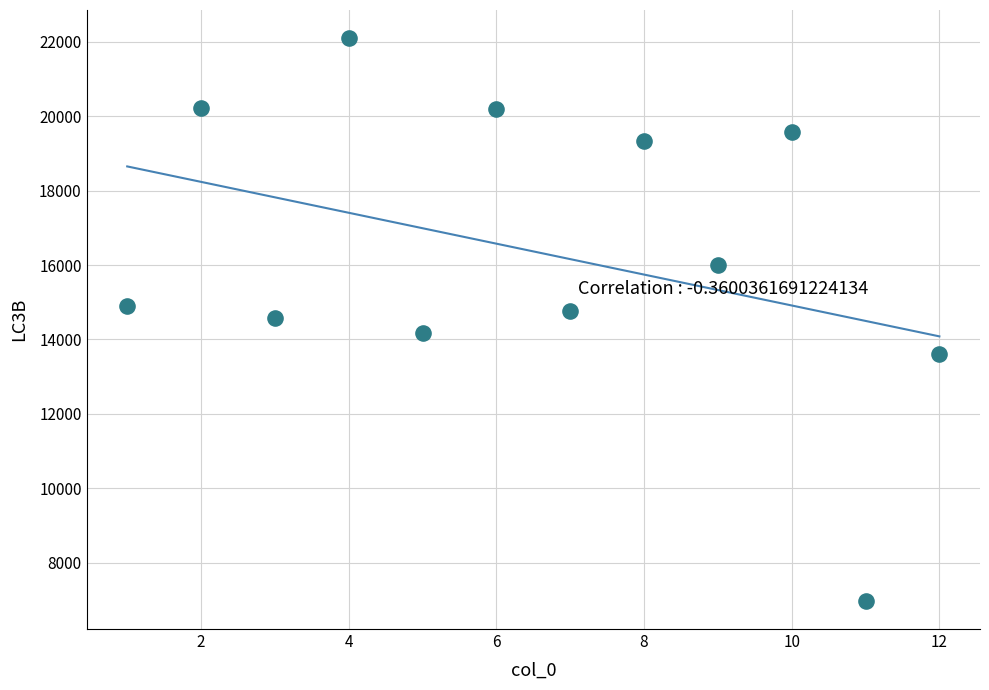

What is the average X value?

6.5